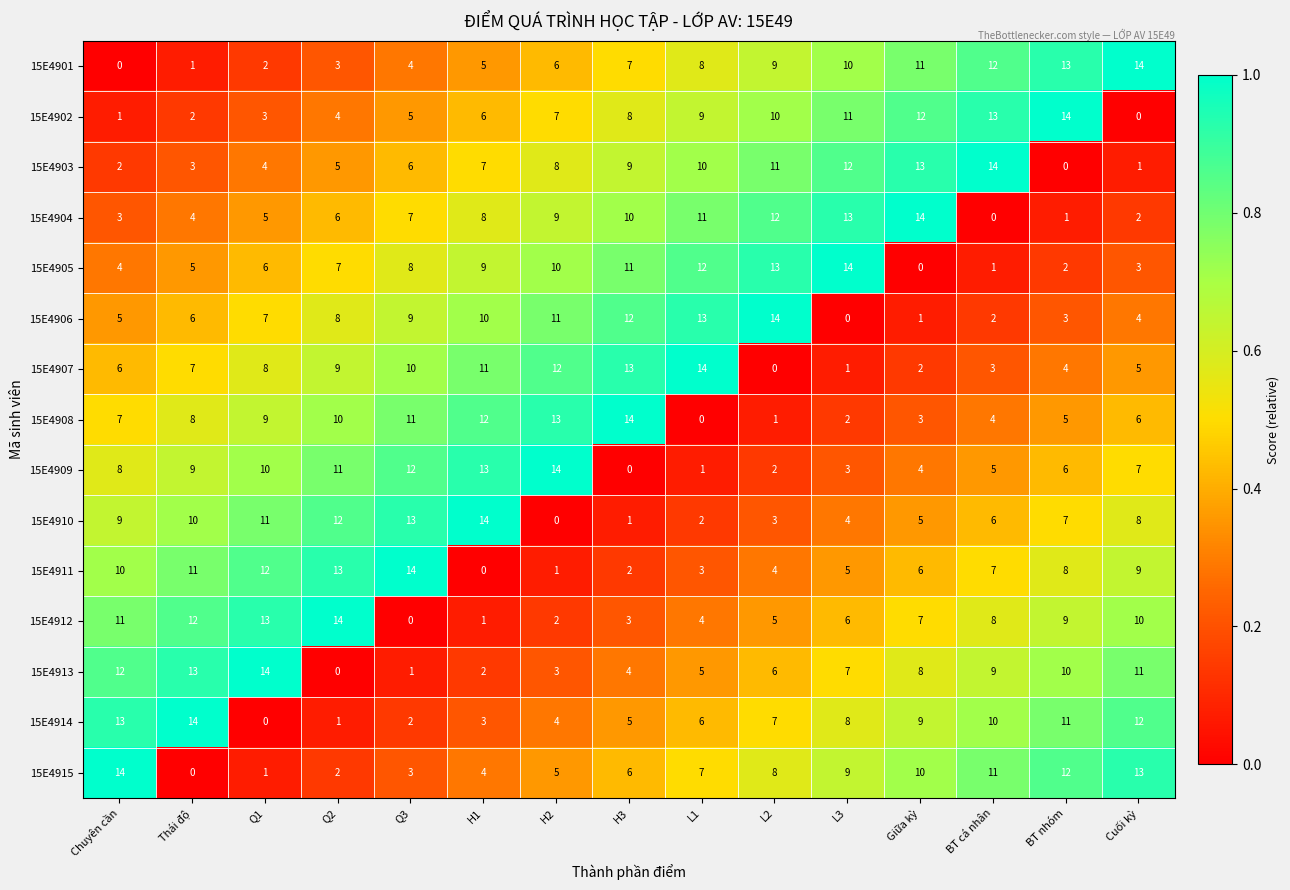

List the labels in order of 15E4901 value, largest first.

Cuối kỳ, BT nhóm, BT cá nhân, Giữa kỳ, L3, L2, L1, H3, H2, H1, Q3, Q2, Q1, Thái độ, Chuyên cần